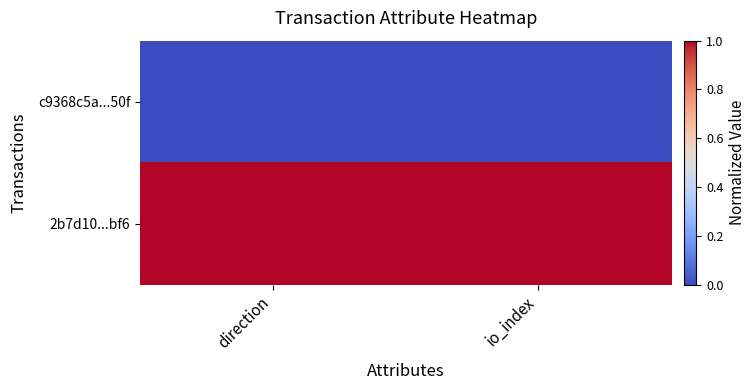

List the series in order of their peak value, highest first.

2b7d10...bf6, c9368c5a...50f